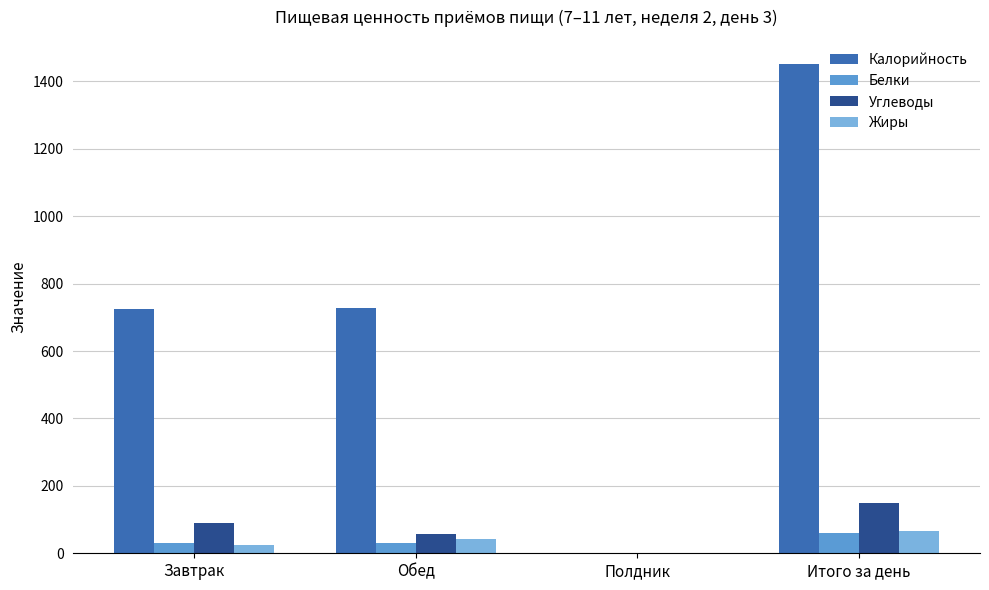

What is the highest value of the Углеводы series?

148.1